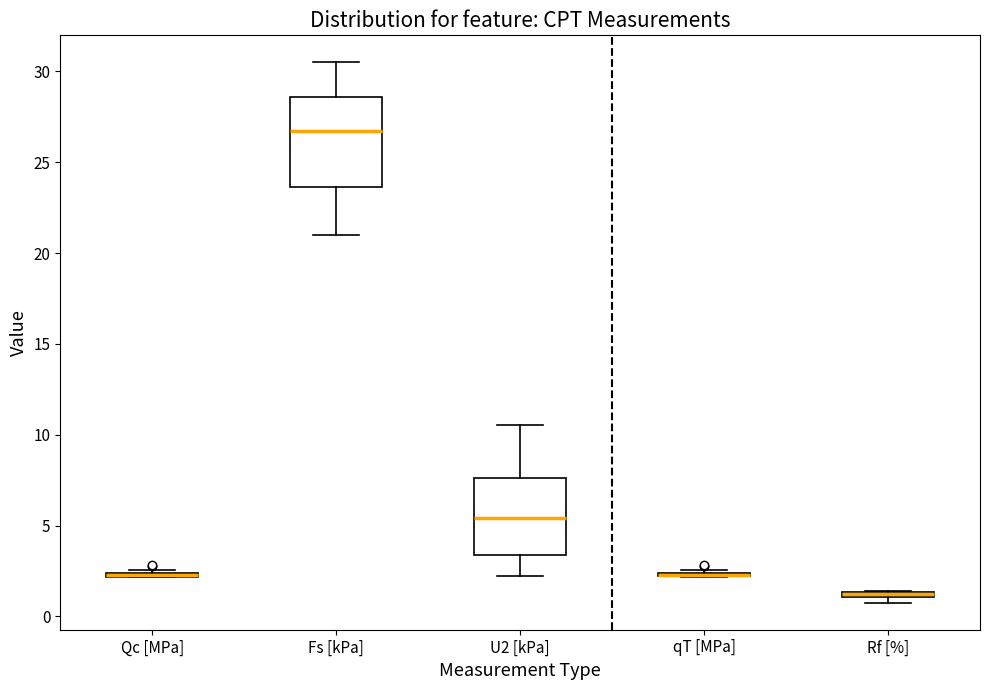

Which box is the tallest, from its lower edge to its upper edge?

Fs [kPa]